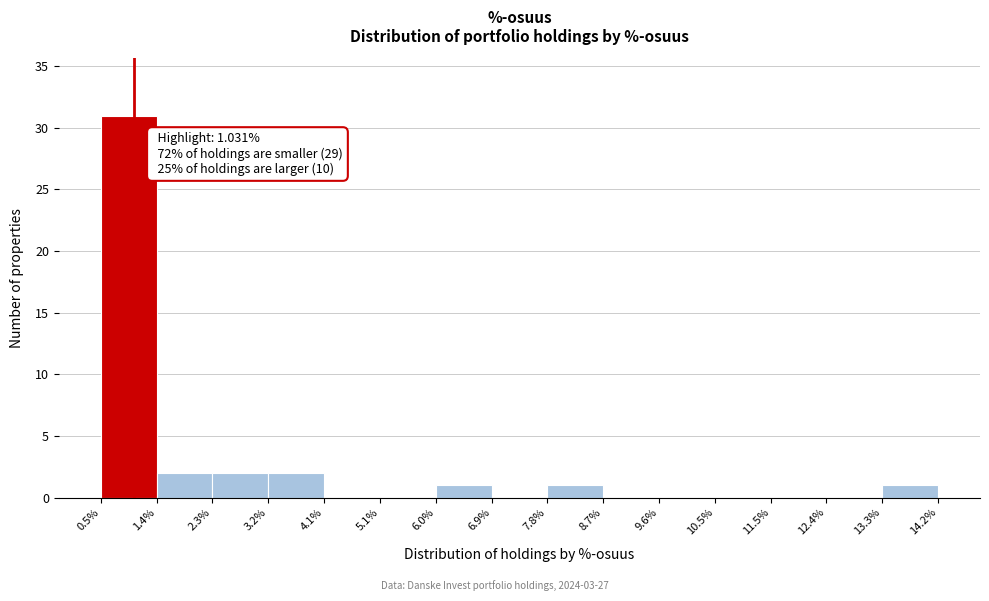

Which range on the x-axis has the tallest bar?

0.5% to 1.4%